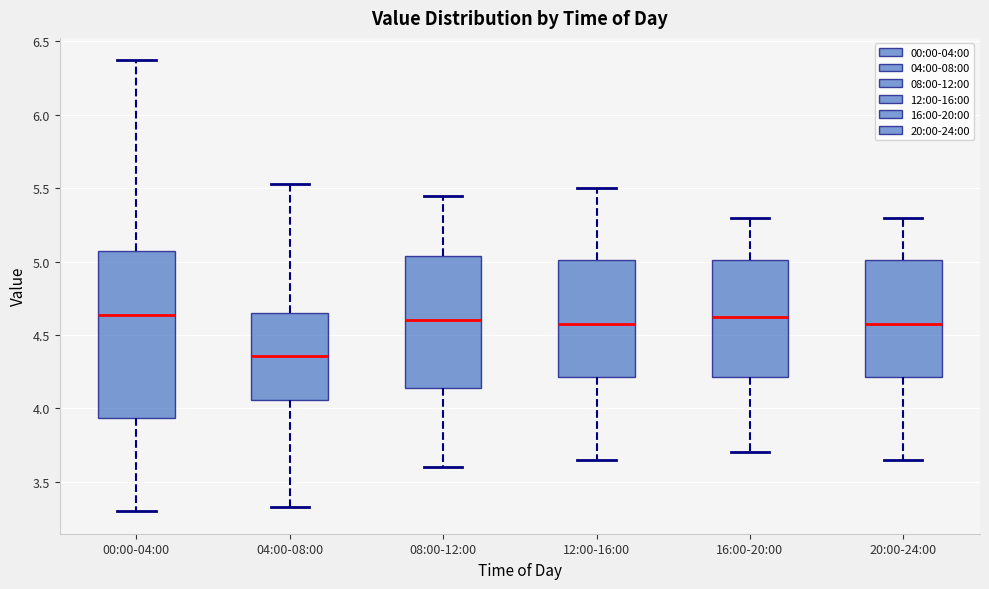

Reading left to right, transcribe this box plot: for each box, give where its median line is, the range the box spans, and where its two whiskers end, as read against the y-axis. The values are not printed on the chart, so give them approximately, as read against the axis.

00:00-04:00: median 4.65, box 3.95 to 5.10, whiskers 3.30 to 6.35
04:00-08:00: median 4.35, box 4.05 to 4.65, whiskers 3.35 to 5.55
08:00-12:00: median 4.60, box 4.15 to 5.05, whiskers 3.60 to 5.45
12:00-16:00: median 4.60, box 4.20 to 5.00, whiskers 3.65 to 5.50
16:00-20:00: median 4.65, box 4.20 to 5.00, whiskers 3.70 to 5.30
20:00-24:00: median 4.60, box 4.20 to 5.00, whiskers 3.65 to 5.30